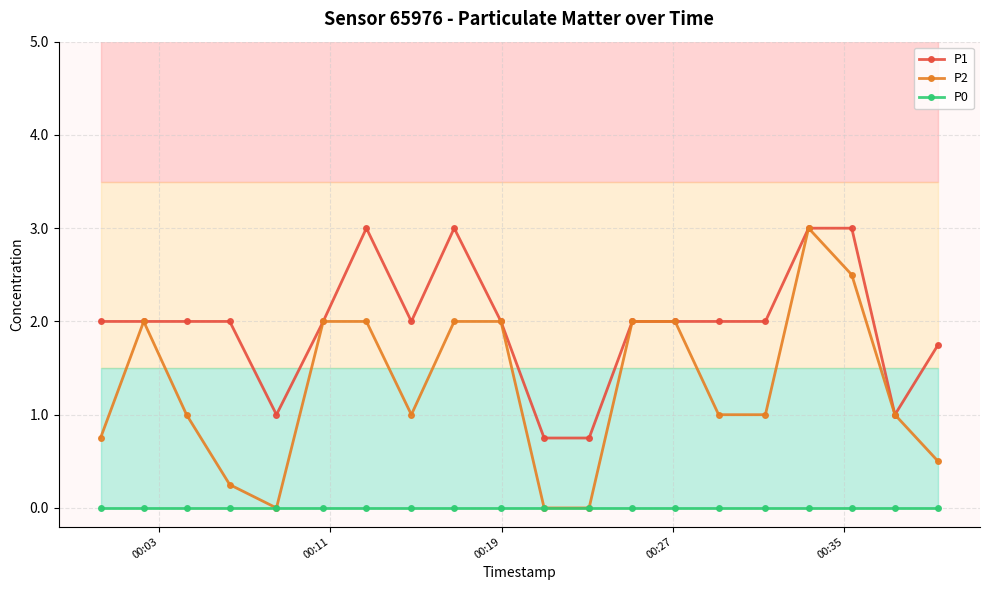

Which series has the largest total across all categories?

P1